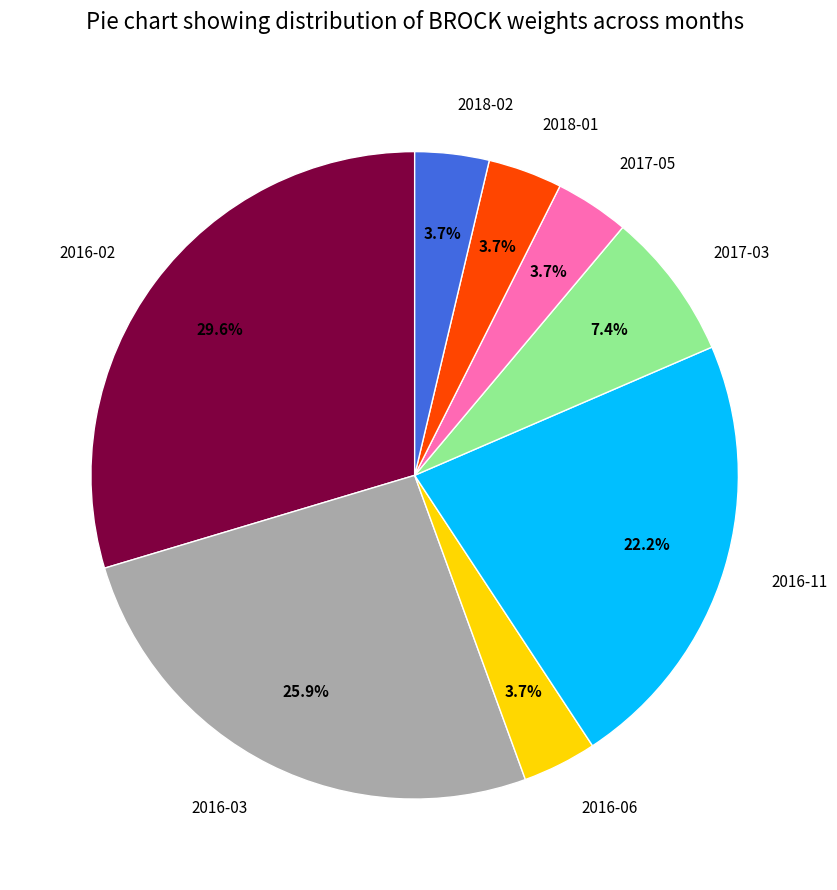

The 2016-11 slice represents 22% of the pie. True or false?

True